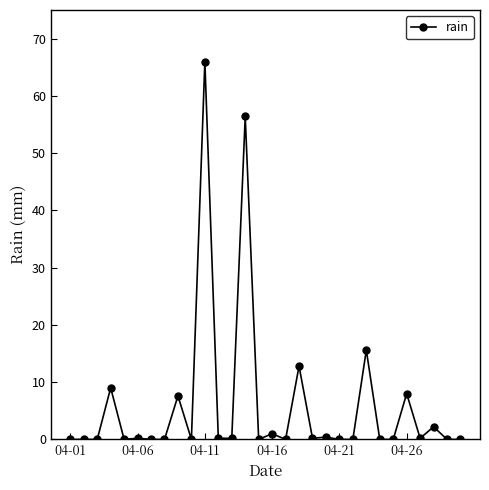

What is the difference between the maximum and second lowest values?

66.0